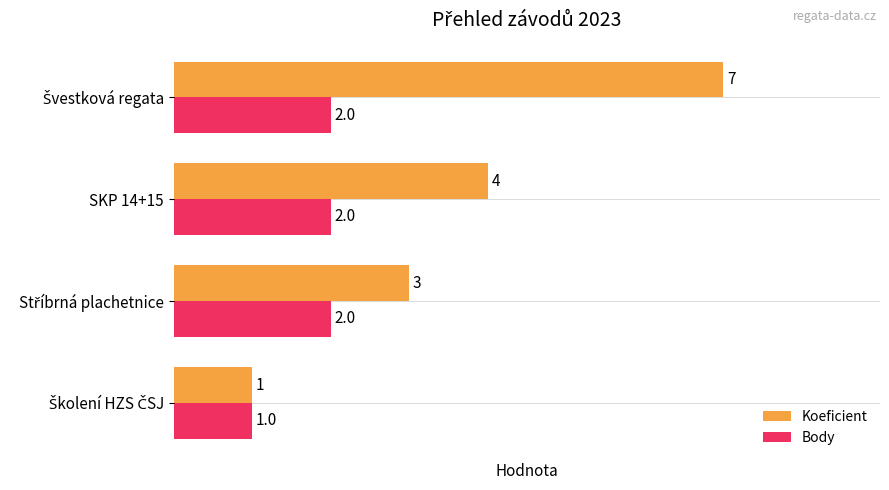

At how many categories does at least one series exceed 2?

3